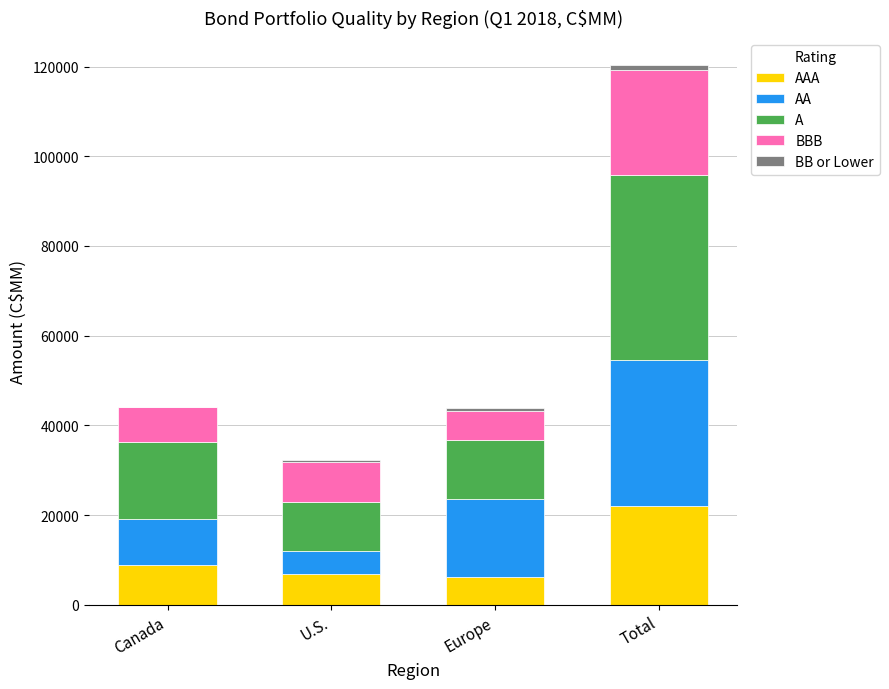

At which category is the sum across all series the highest?

Total